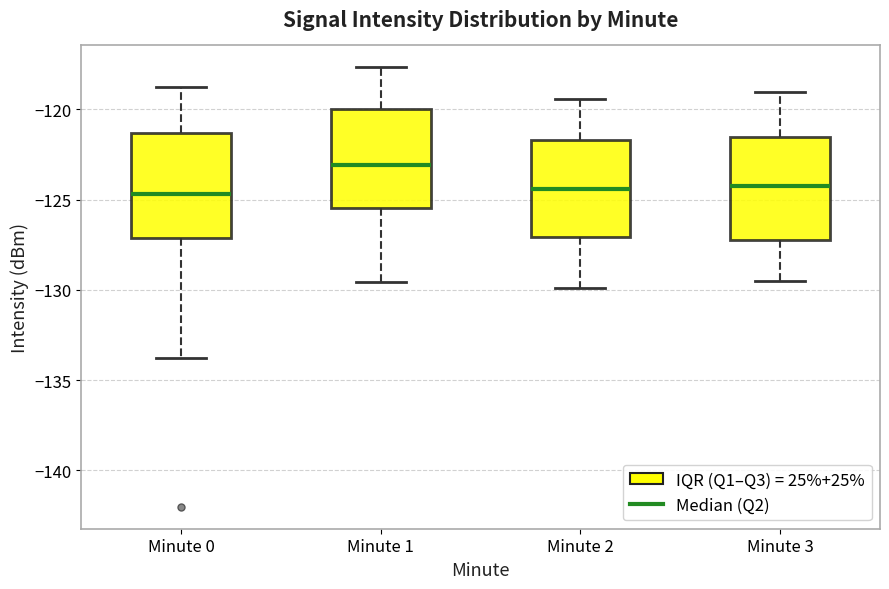

Reading left to right, transcribe this box plot: for each box, give where its median line is, the range the box spans, and where its two whiskers end, as read against the y-axis. The values are not printed on the chart, so give them approximately, as read against the axis.

Minute 0: median -124.5, box -127.0 to -121.5, whiskers -134.0 to -119.0
Minute 1: median -123.0, box -125.5 to -120.0, whiskers -129.5 to -117.5
Minute 2: median -124.5, box -127.0 to -121.5, whiskers -130.0 to -119.5
Minute 3: median -124.5, box -127.0 to -121.5, whiskers -129.5 to -119.0